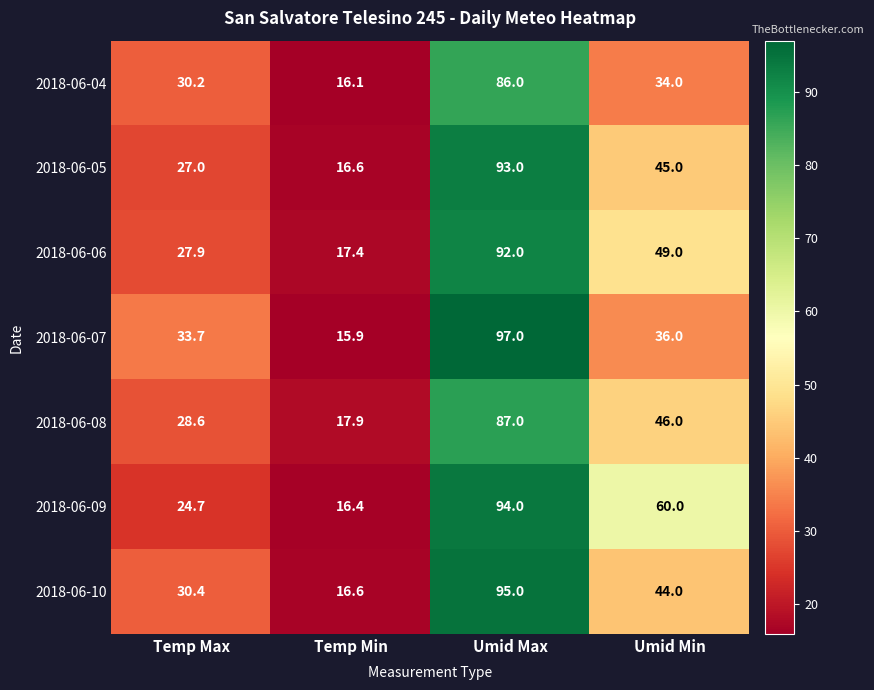

Rank the series at Umid Max from lowest to highest value.

2018-06-04, 2018-06-08, 2018-06-06, 2018-06-05, 2018-06-09, 2018-06-10, 2018-06-07